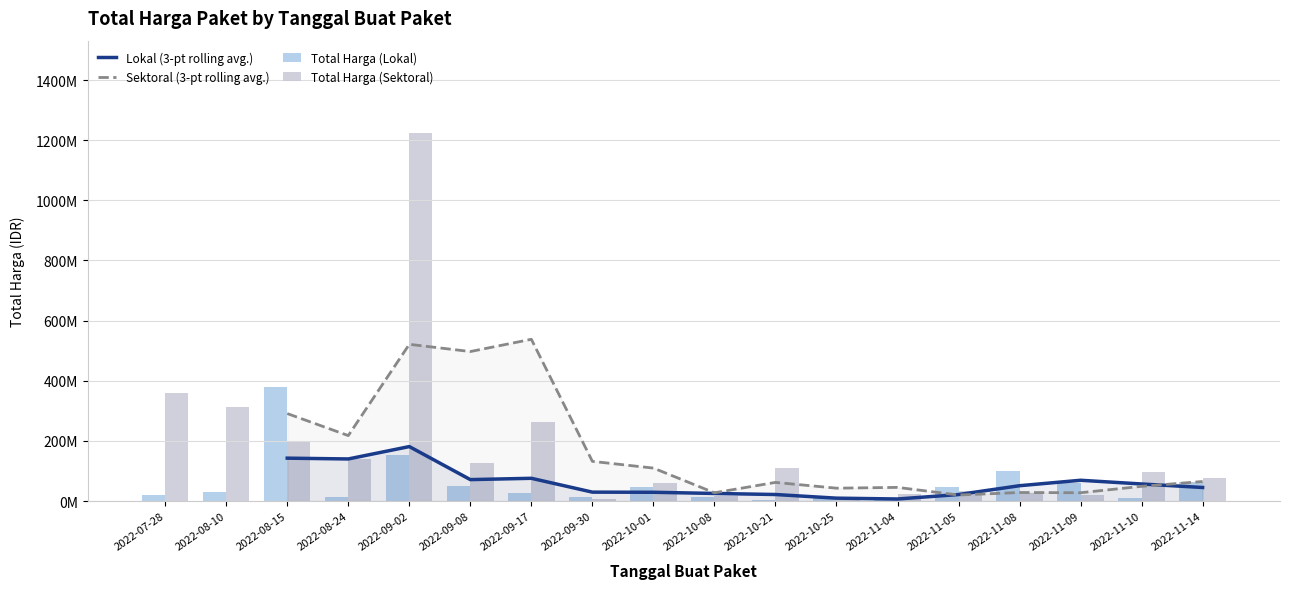

What are all the series names shown in the legend?

Lokal (3-pt rolling avg.), Sektoral (3-pt rolling avg.), Total Harga (Lokal), Total Harga (Sektoral)